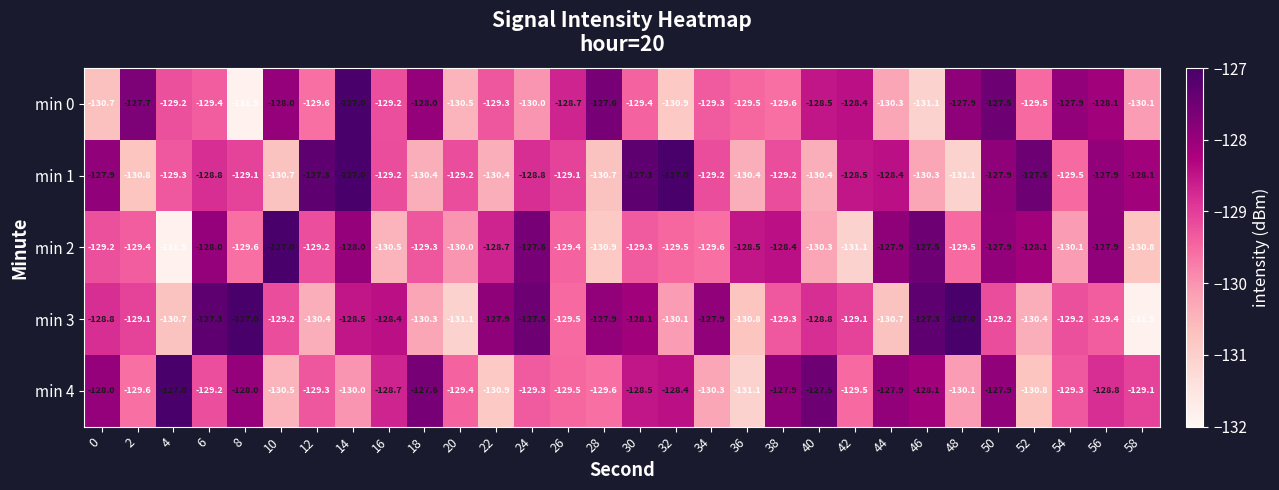

What is the sum of the min 2 values at 14 and 22?

-256.7